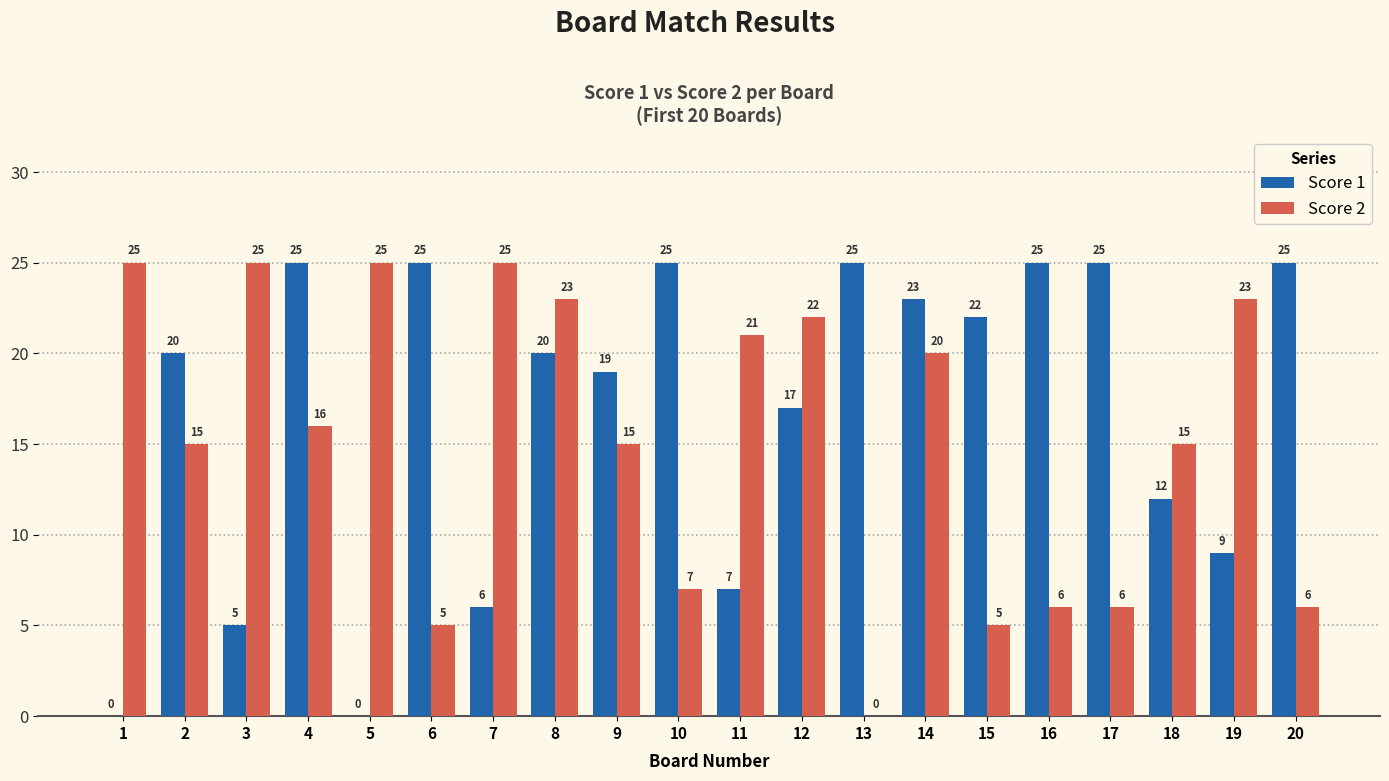

What is the approximate value of Score 1 at 15, to the nearest 5?

20